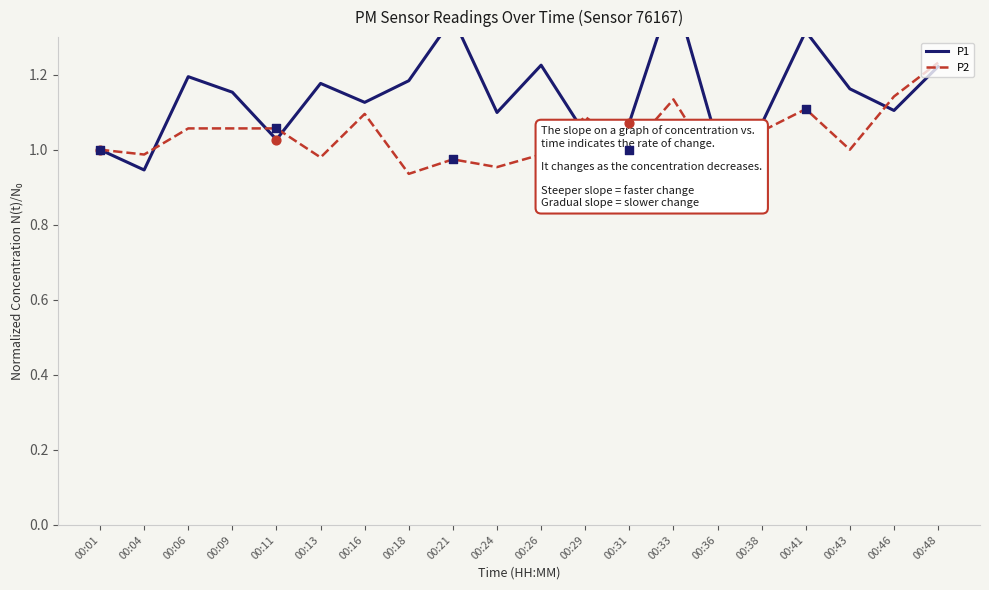

What is the total value across all series at 00:36?

2.0